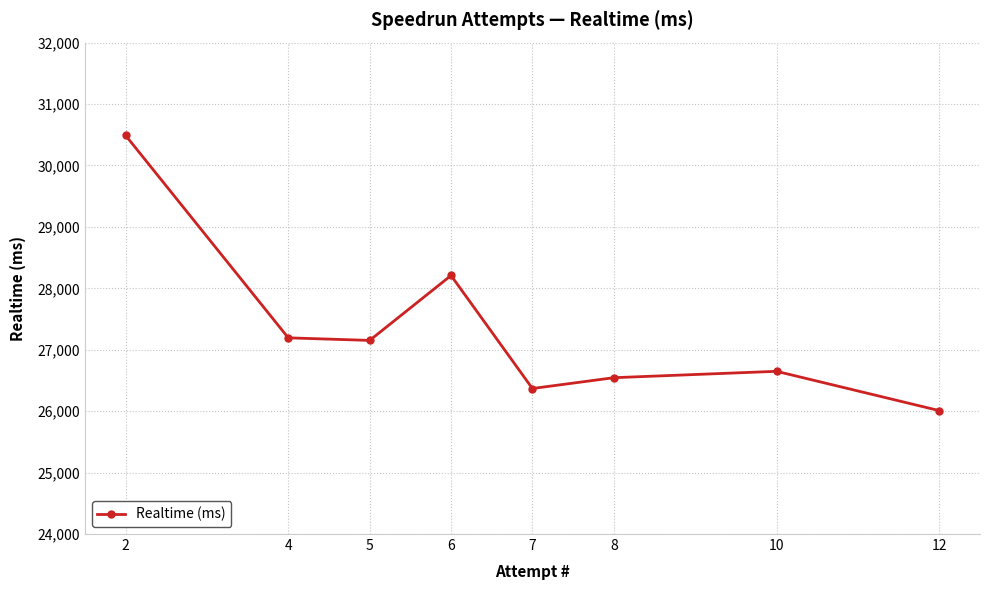

How many data points does each series have?

8